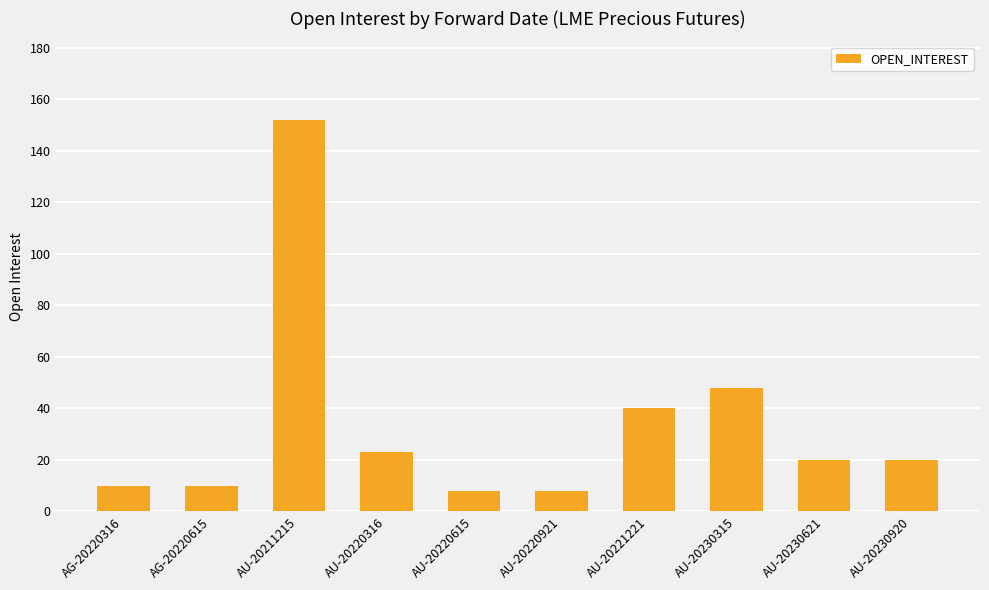

Which has a higher value, AG-20220316 or AU-20230621?

AU-20230621